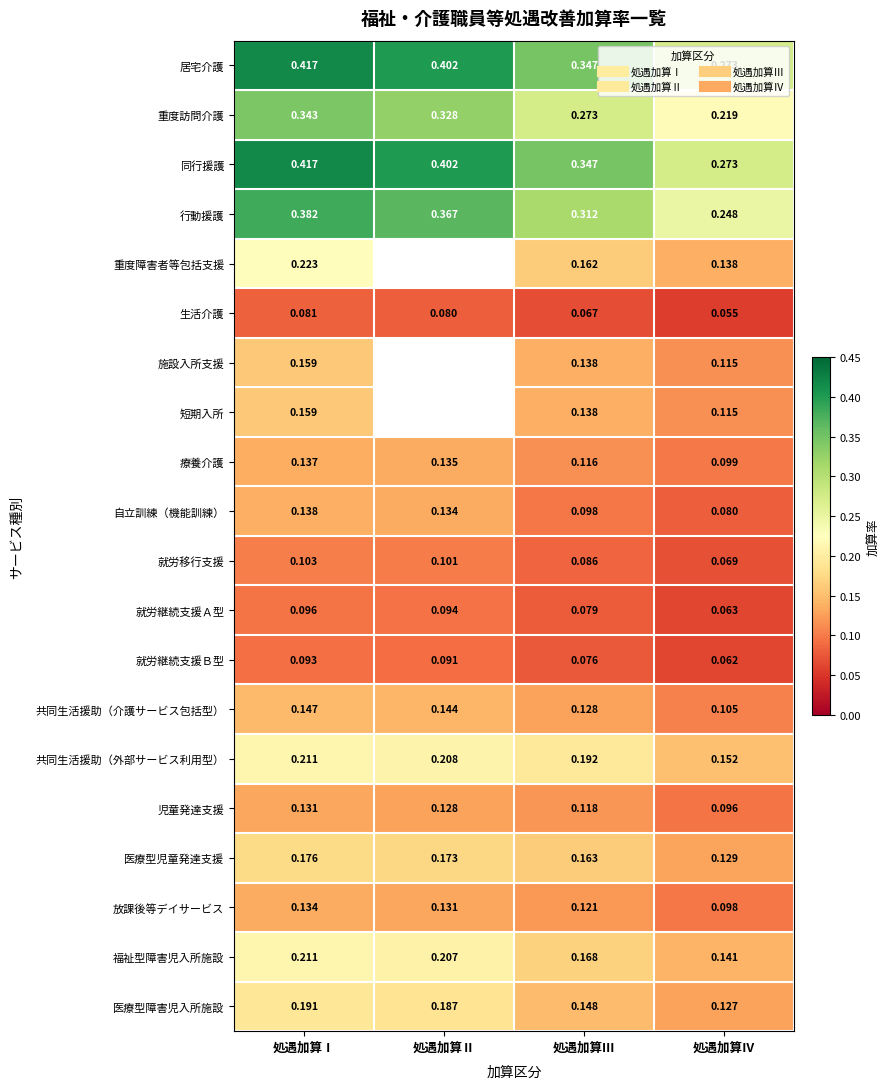

Count the 重度障害者等包括支援 values in the range 0 to 1.

3